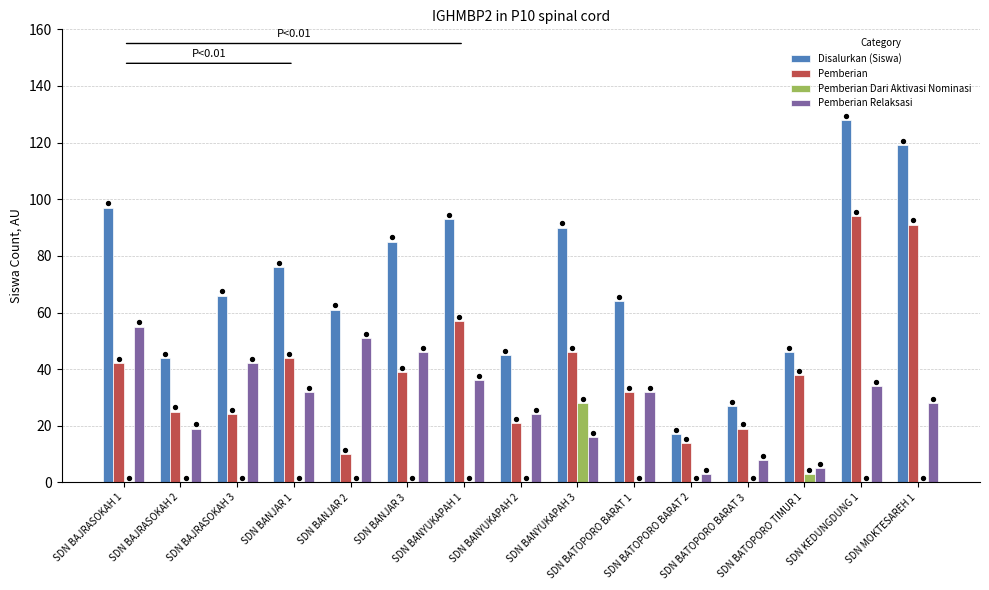

At how many categories does at least one series exceed 77?

6